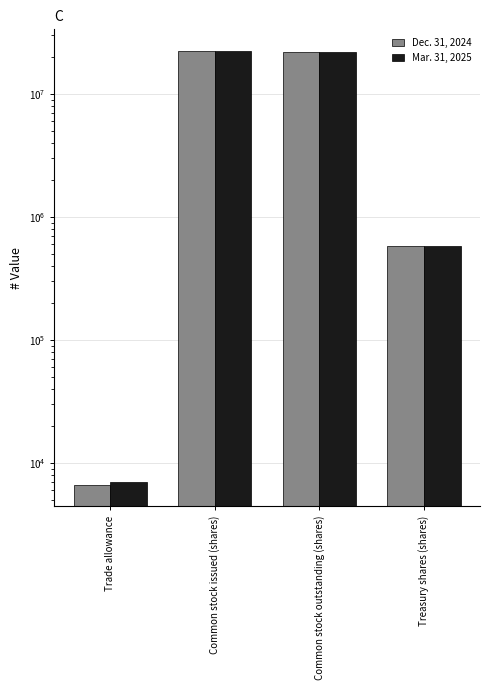

What position from the left is Trade allowance?

1